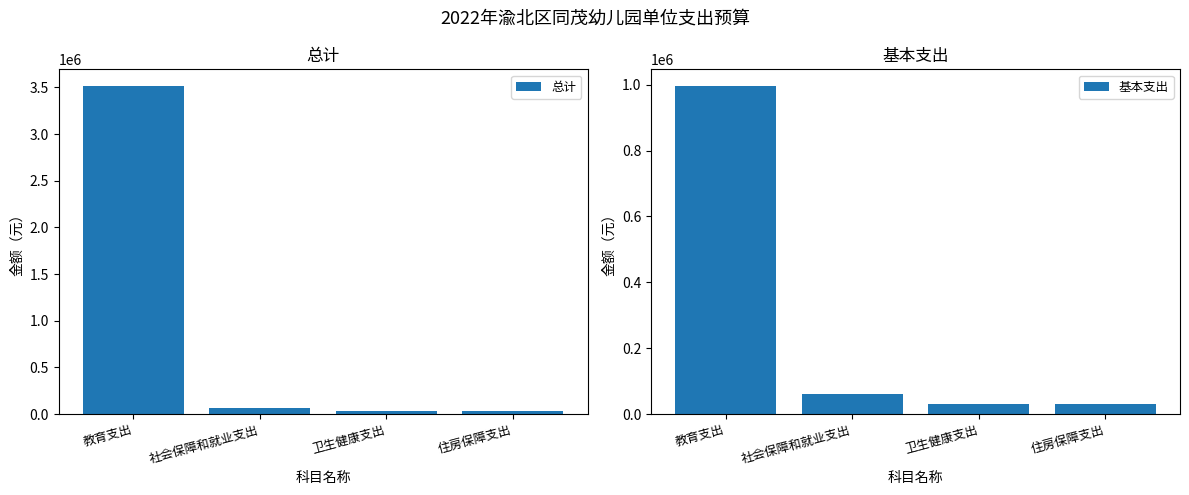

How many data points does each series have?

4